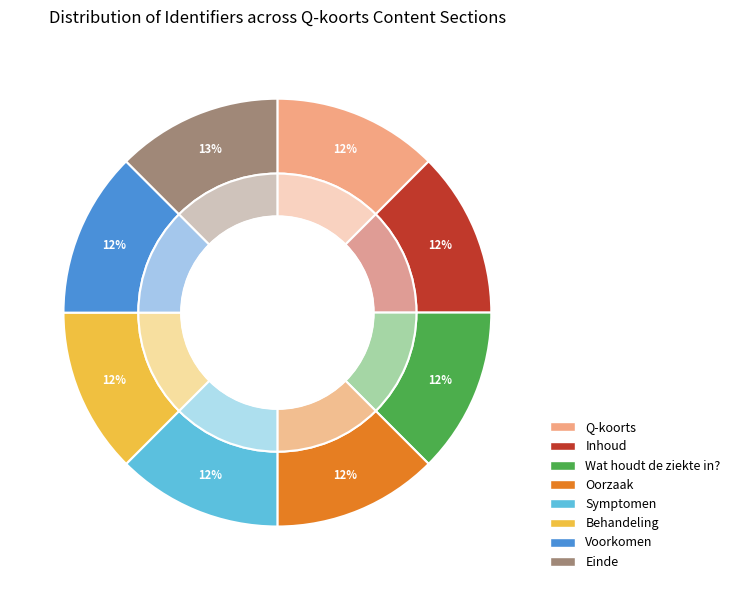

Is it true that Behandeling is 12% of the pie?

True